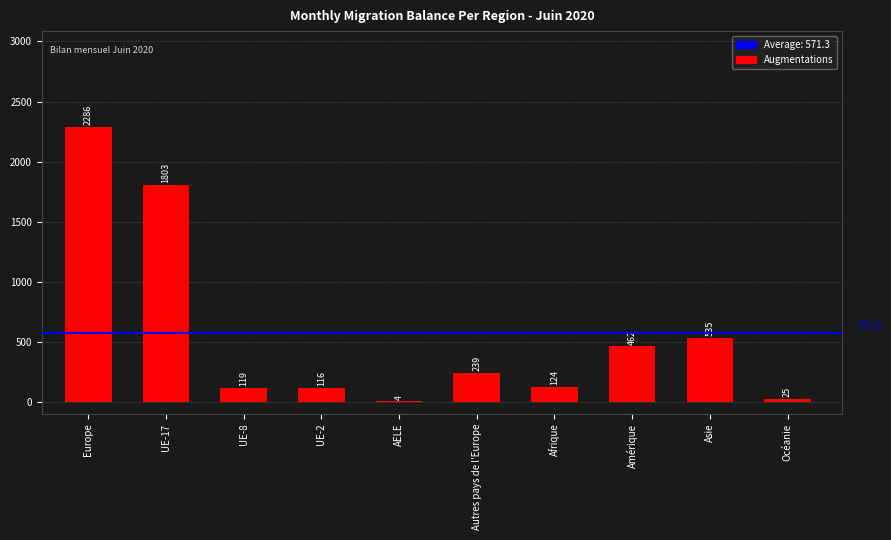

Between Océanie and Amérique, which is larger?

Amérique